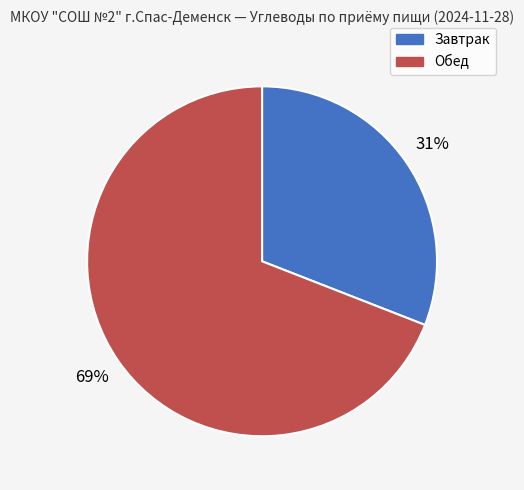

Rank the categories by value from highest to lowest.

Обед, Завтрак